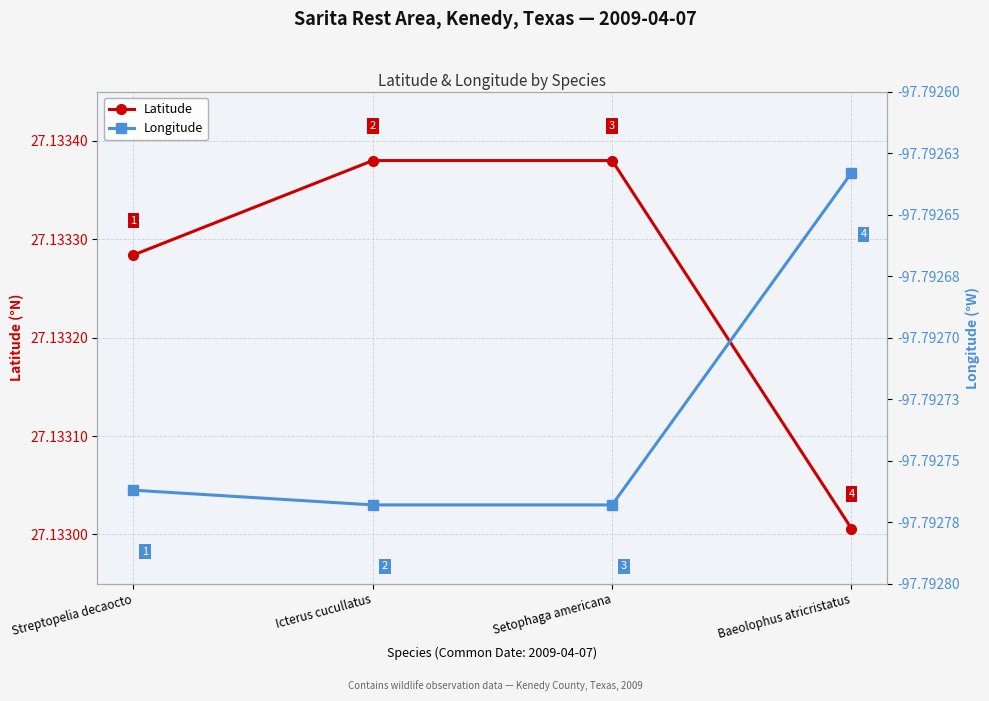

Reading left to right, what are all the values shown in this chart?

Latitude: Streptopelia decaocto=27.1	Icterus cucullatus=27.1	Setophaga americana=27.1	Baeolophus atricristatus=27.1
Longitude: Streptopelia decaocto=-97.8	Icterus cucullatus=-97.8	Setophaga americana=-97.8	Baeolophus atricristatus=-97.8